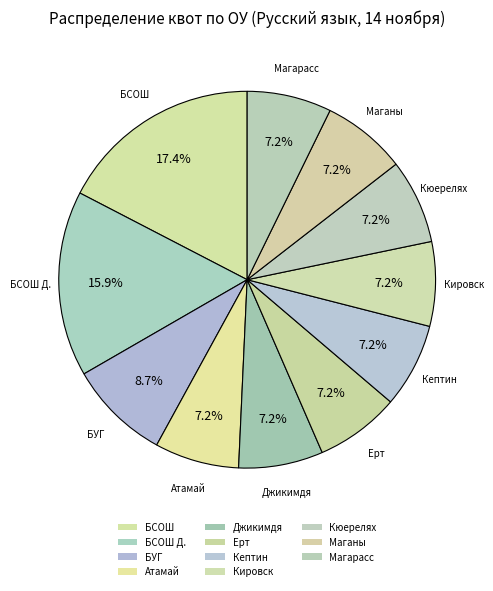

Is Кюерелях the majority of the pie?

No